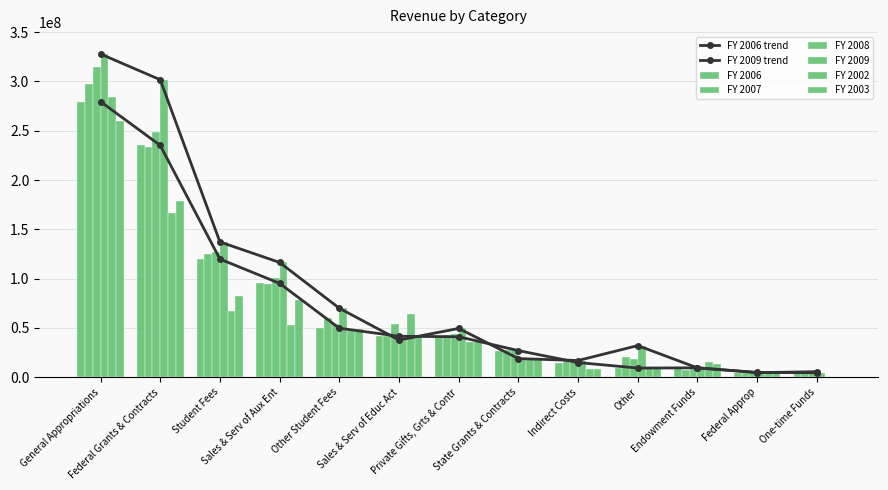

At which label does FY 2009 reach its minimum?

One-time Funds